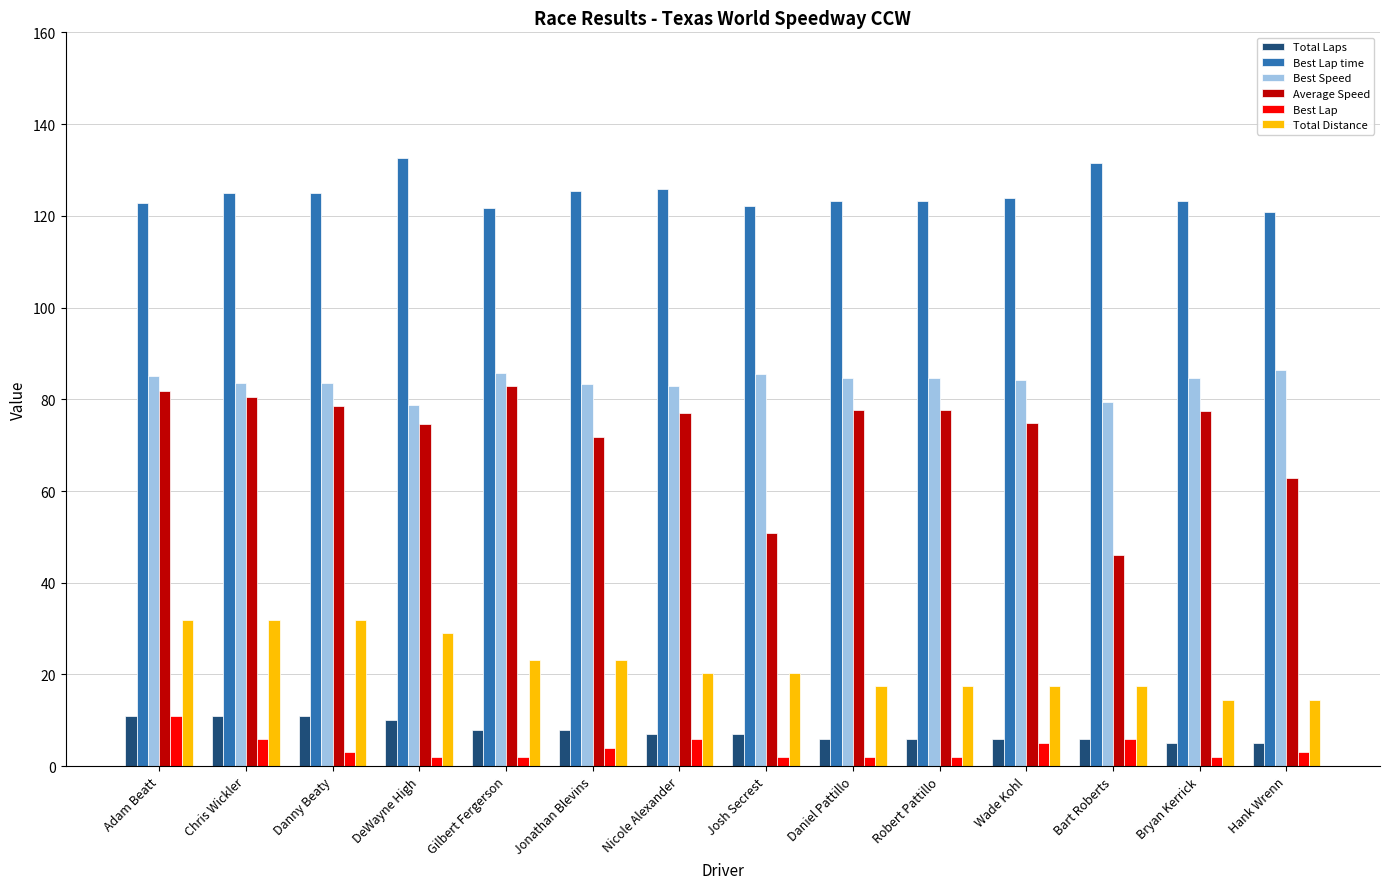

Is the value of Average Speed at Hank Wrenn greater than the value of Total Distance at Hank Wrenn?

Yes